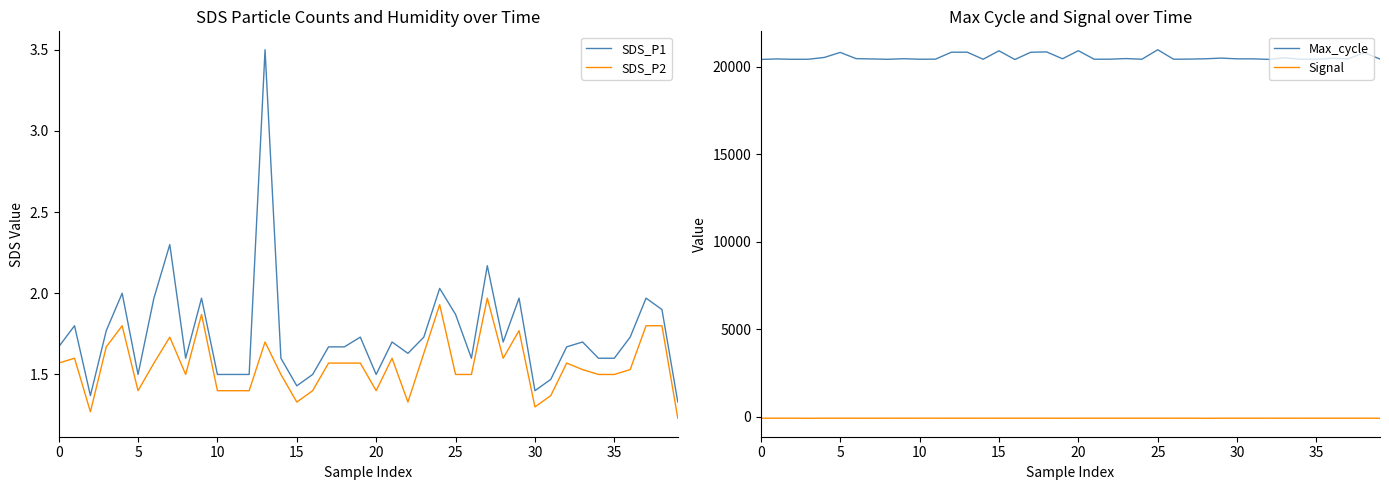

The Max_cycle series shows 20841.0 at 17. True or false?

True